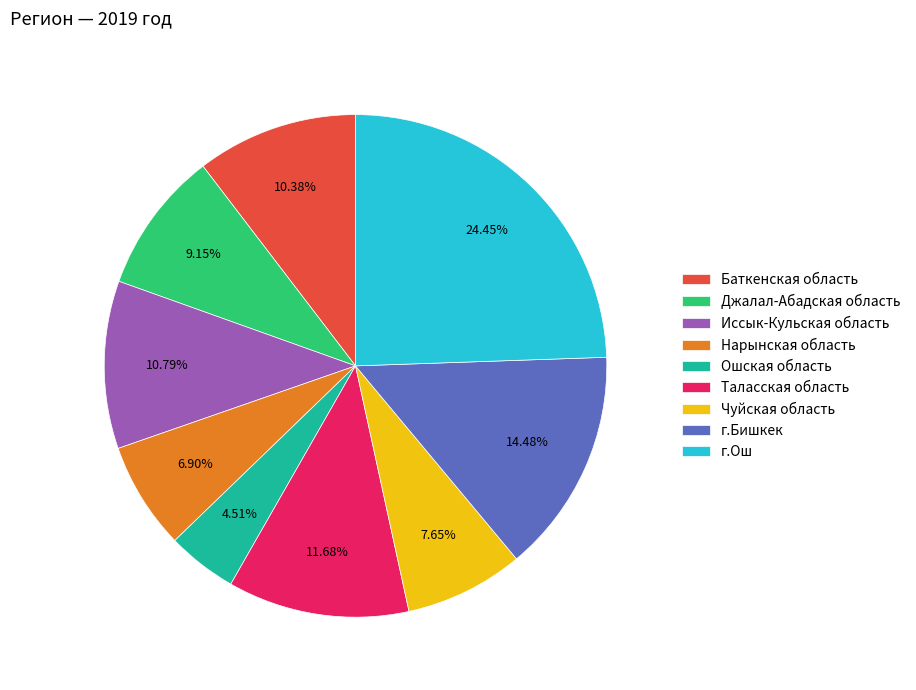

Count the number of slices in the pie.

9